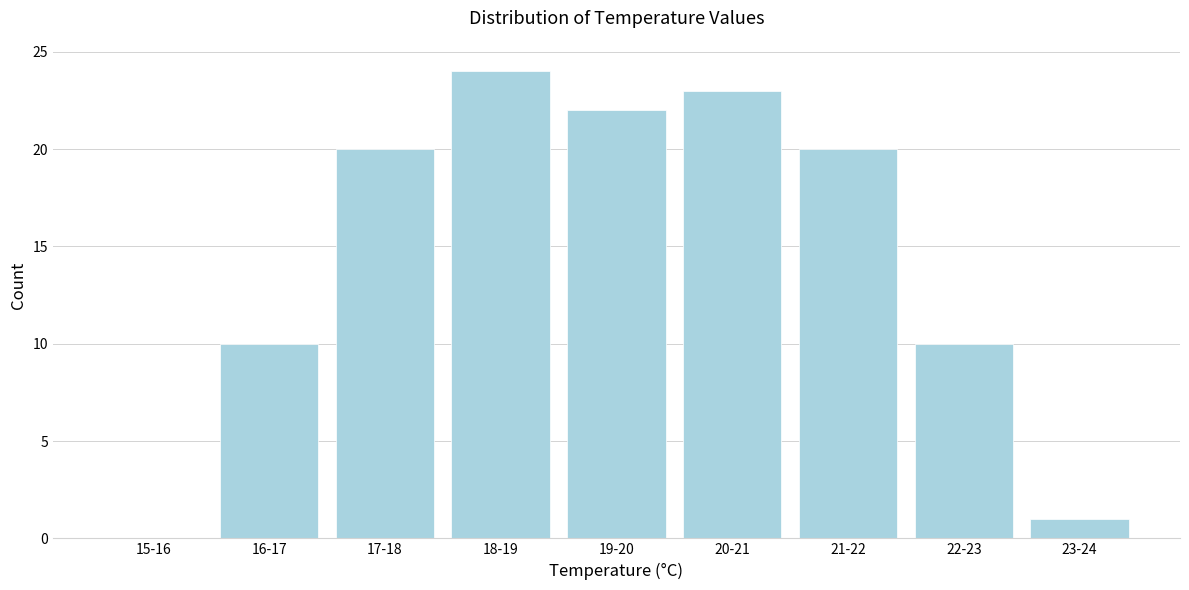

Reading left to right, extract all data points from this chart.

15-16=0	16-17=10	17-18=20	18-19=24	19-20=22	20-21=23	21-22=20	22-23=10	23-24=1